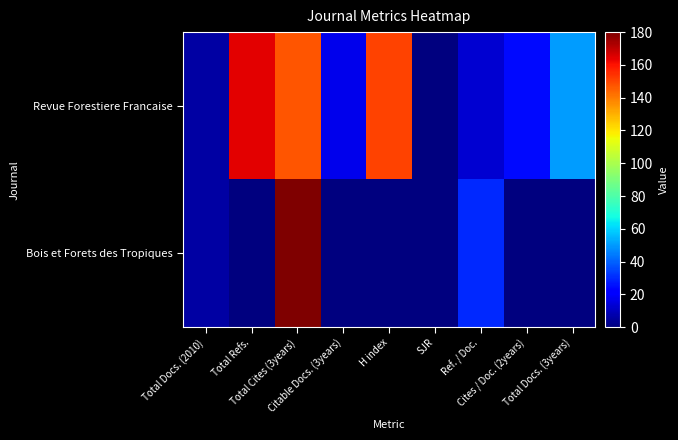

Reading left to right, extract all data points from this chart.

Revue Forestiere Francaise: Total Docs. (2010)=6	Total Refs.=164	Total Cites (3years)=147	Citable Docs. (3years)=17	H index=151	SJR=0	Ref. / Doc.=13	Cites / Doc. (2years)=24	Total Docs. (3years)=50
Bois et Forets des Tropiques: Total Docs. (2010)=6	Total Refs.=0	Total Cites (3years)=180	Citable Docs. (3years)=0	H index=0	SJR=0	Ref. / Doc.=30	Cites / Doc. (2years)=0	Total Docs. (3years)=0